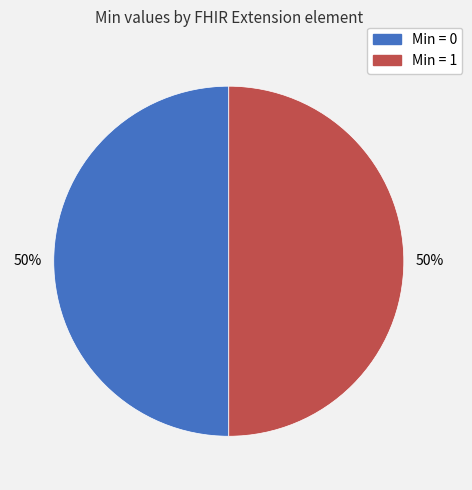

To the nearest percent, what is the average slice percentage?

50%